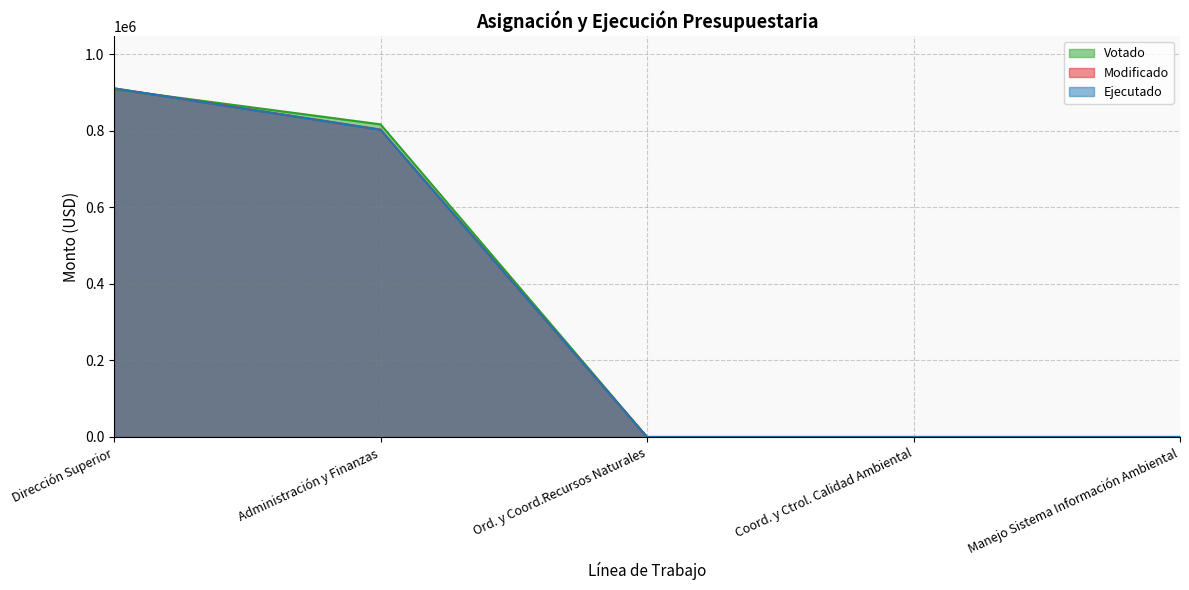

Which has a higher value, Manejo Sistema Información Ambiental or Dirección Superior?

Dirección Superior